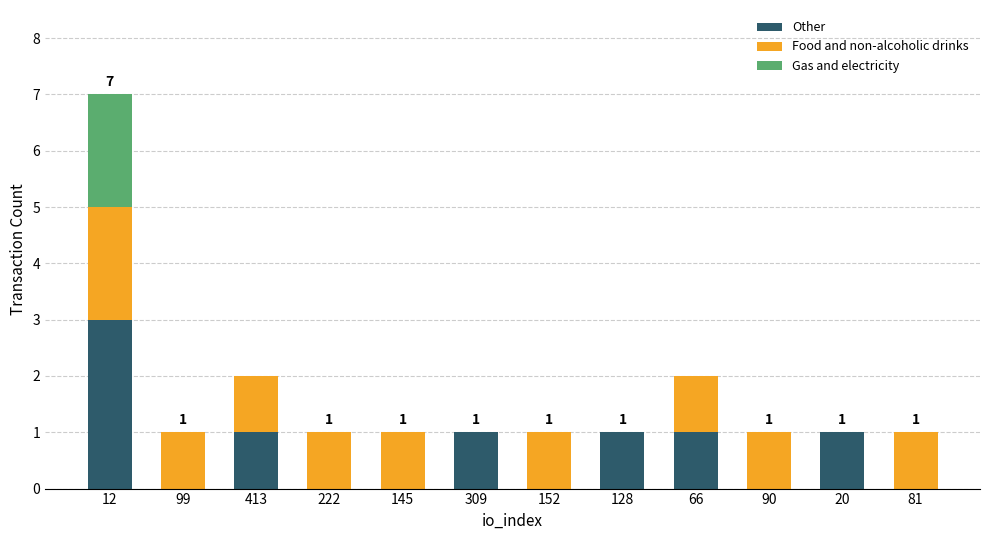

Does the chart contain stacked bars?

Yes